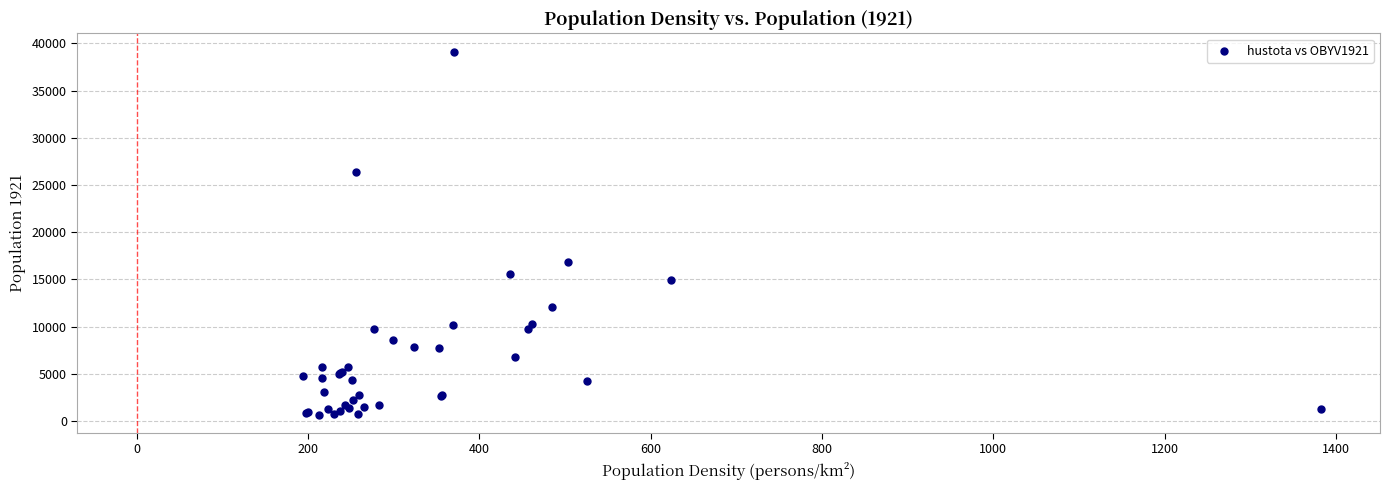

What Y value in the scatter plot is closest to 19900?

16807